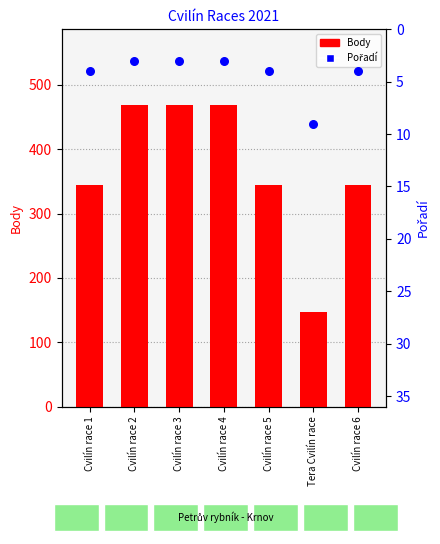

Which series has the largest total across all categories?

Body